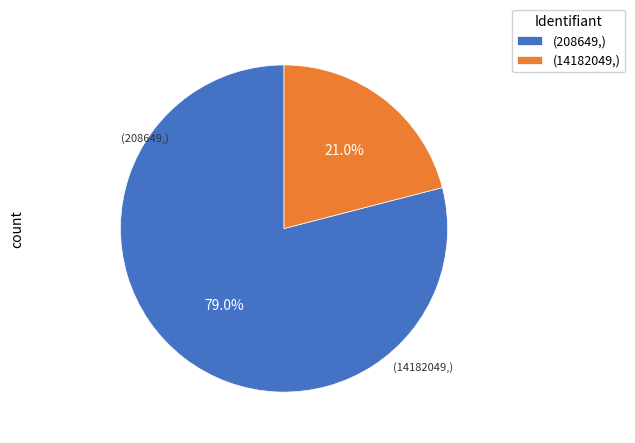

What is the majority slice?

(208649,)